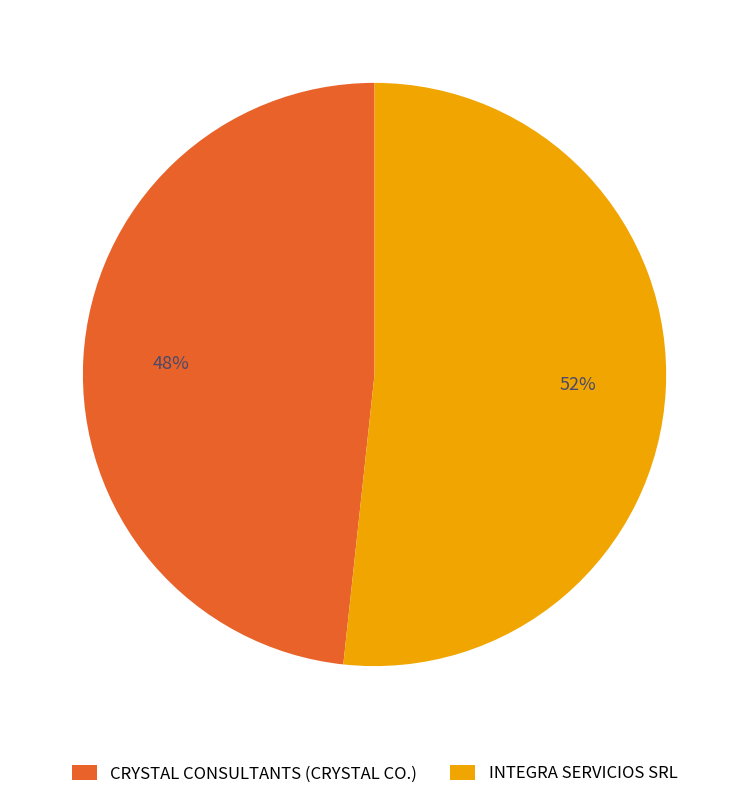

Which category accounts for the majority?

INTEGRA SERVICIOS SRL